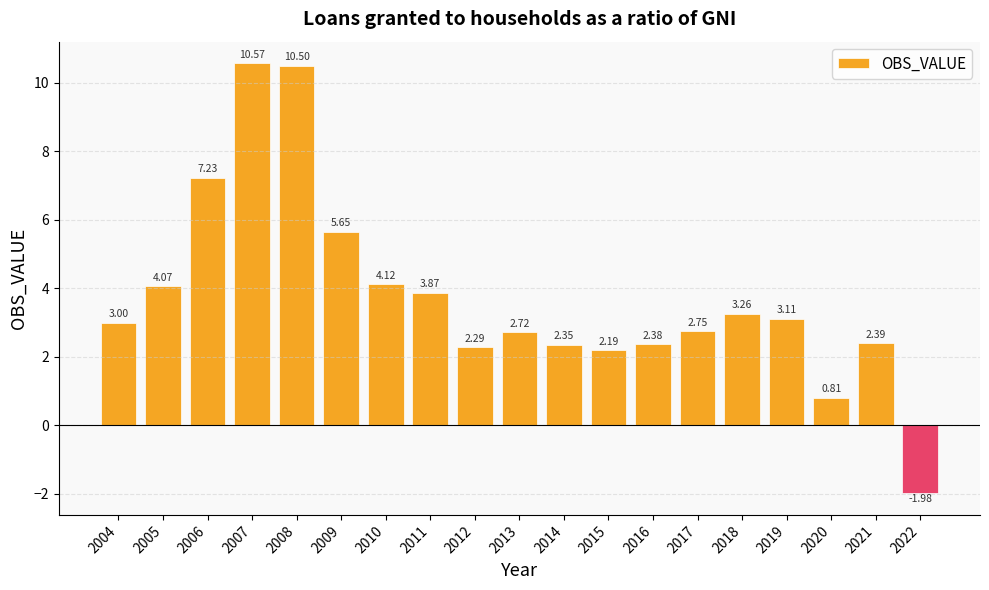

Between 2007 and 2017, which is larger?

2007